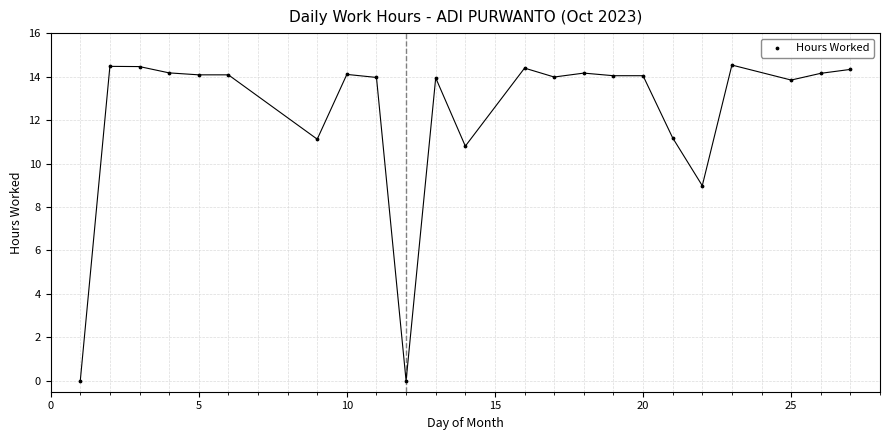

What is the range of Y values (max minus min)?

14.5